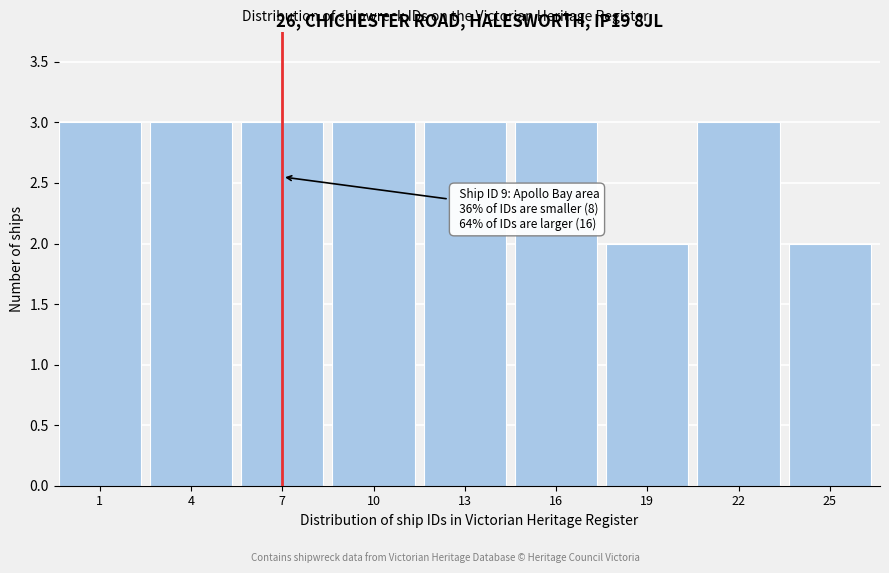

Reading left to right, list all the values displayed in this chart.

3	3	3	3	3	3	2	3	2